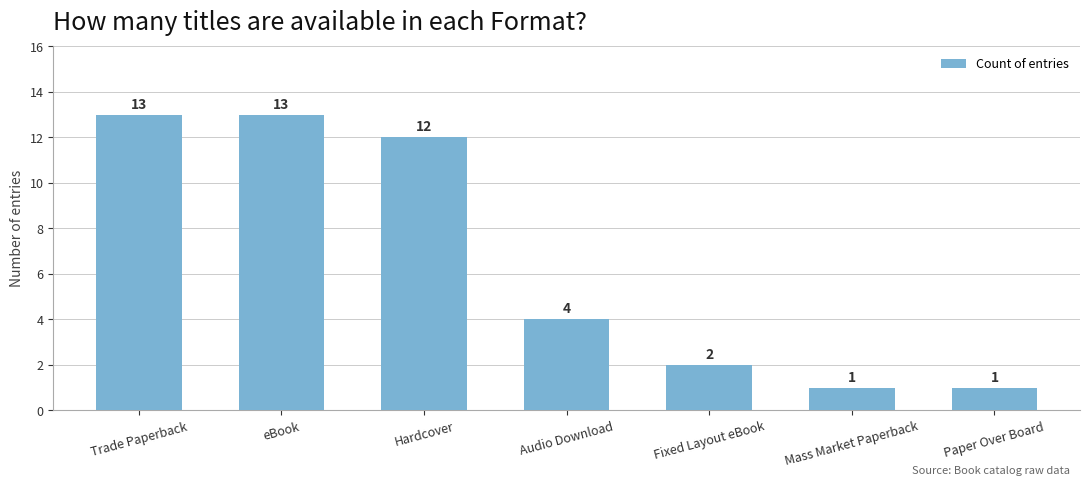

What is the greatest value displayed?

13